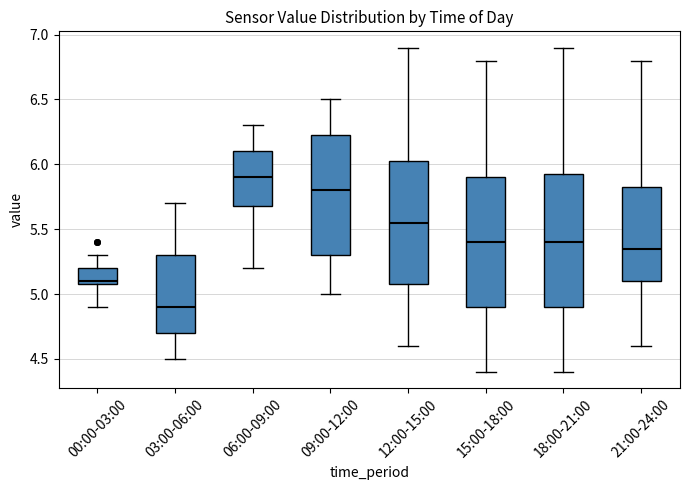

Reading left to right, transcribe this box plot: for each box, give where its median line is, the range the box spans, and where its two whiskers end, as read against the y-axis. The values are not printed on the chart, so give them approximately, as read against the axis.

00:00-03:00: median 5.10 (just above the box's lower edge), box 5.10 to 5.20, whiskers 4.90 to 5.30
03:00-06:00: median 4.90, box 4.70 to 5.30, whiskers 4.50 to 5.70
06:00-09:00: median 5.90, box 5.70 to 6.10, whiskers 5.20 to 6.30
09:00-12:00: median 5.80, box 5.30 to 6.25, whiskers 5.00 to 6.50
12:00-15:00: median 5.55, box 5.10 to 6.05, whiskers 4.60 to 6.90
15:00-18:00: median 5.40, box 4.90 to 5.90, whiskers 4.40 to 6.80
18:00-21:00: median 5.40, box 4.90 to 5.95, whiskers 4.40 to 6.90
21:00-24:00: median 5.35, box 5.10 to 5.85, whiskers 4.60 to 6.80